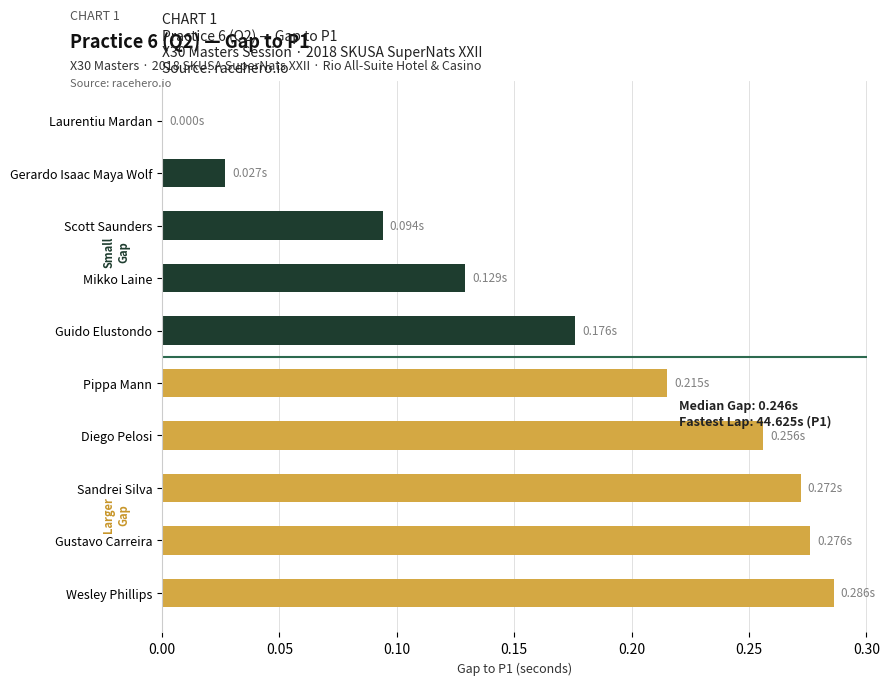

Which label corresponds to the largest value in the chart?

Wesley Phillips